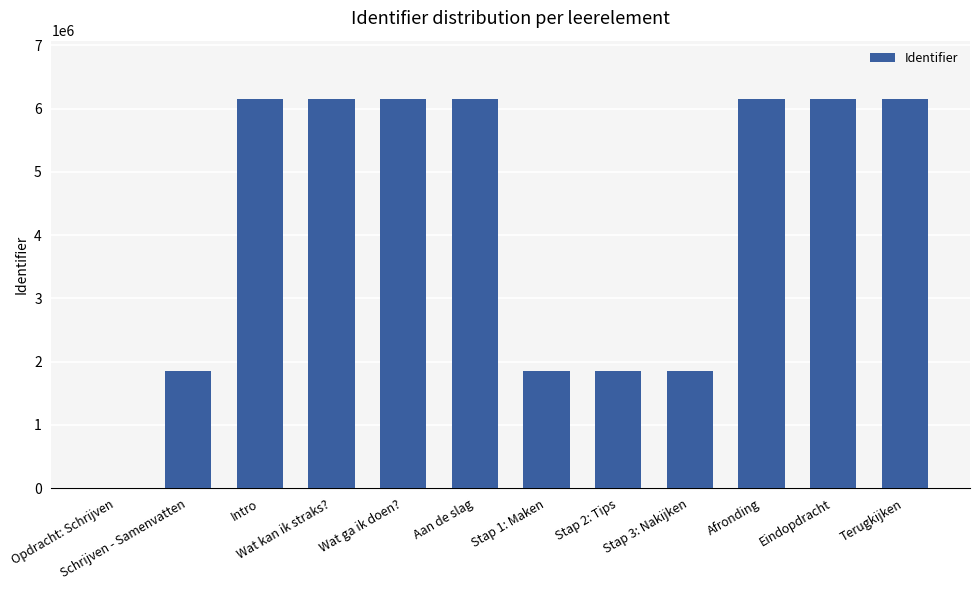

The chart shows a value of 8162469 at Intro. True or false?

False